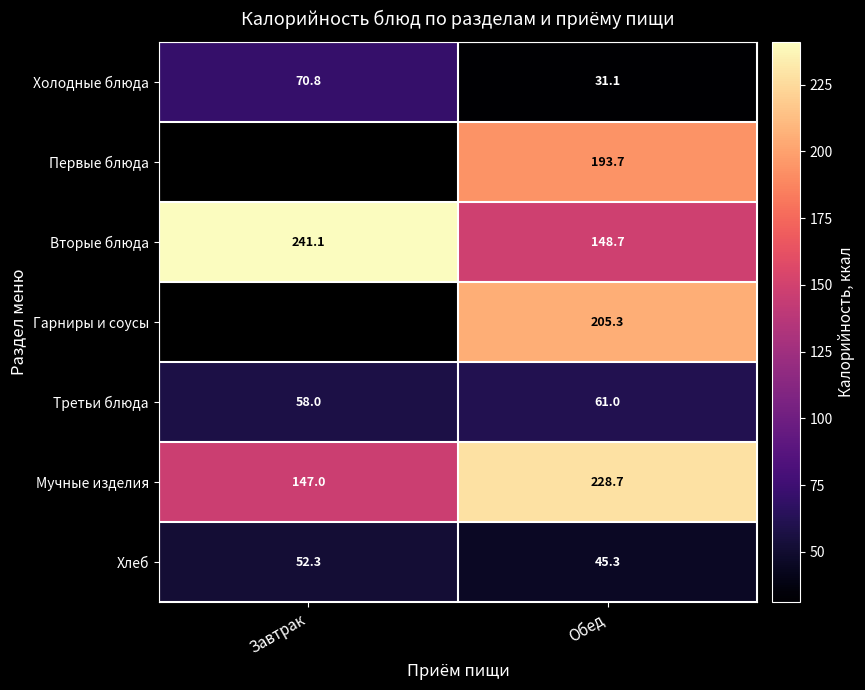

At how many categories does at least one series exceed 187?

2